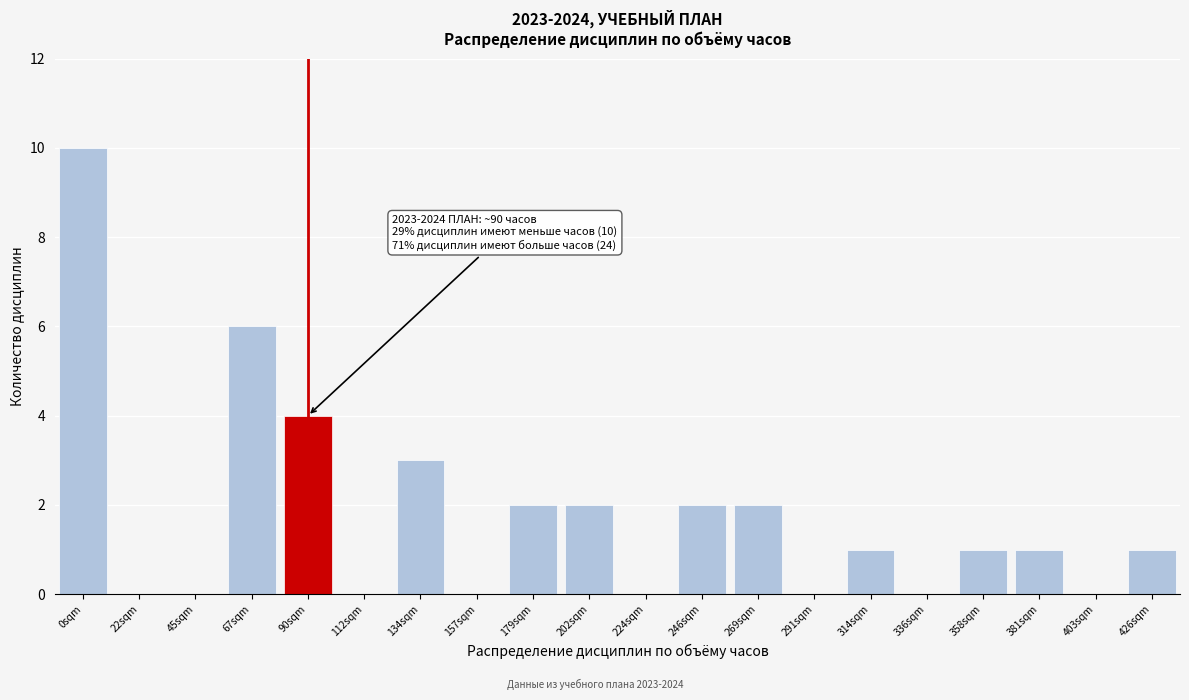

Reading left to right, what are all the values shown in this chart?

0sqm=10	22sqm=0	45sqm=0	67sqm=6	90sqm=4	112sqm=0	134sqm=3	157sqm=0	179sqm=2	202sqm=2	224sqm=0	246sqm=2	269sqm=2	291sqm=0	314sqm=1	336sqm=0	358sqm=1	381sqm=1	403sqm=0	426sqm=1